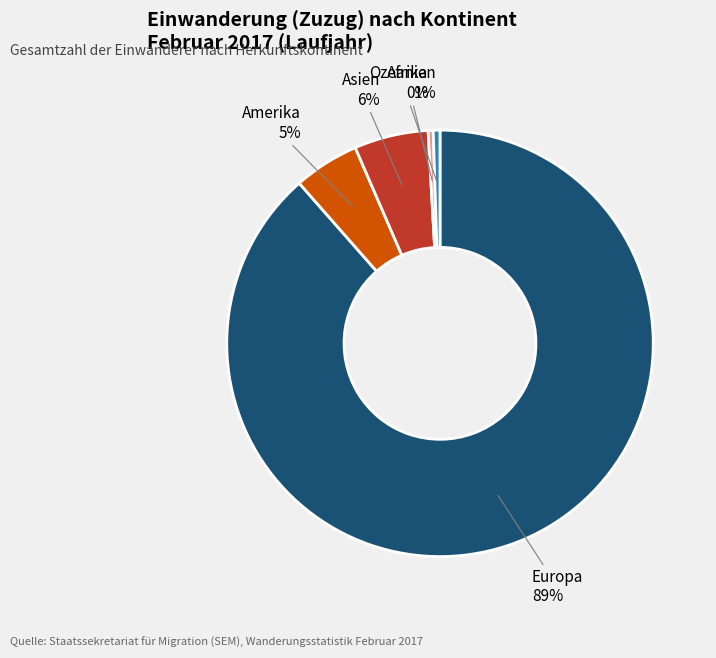

Which category has the biggest portion of the pie?

Europa